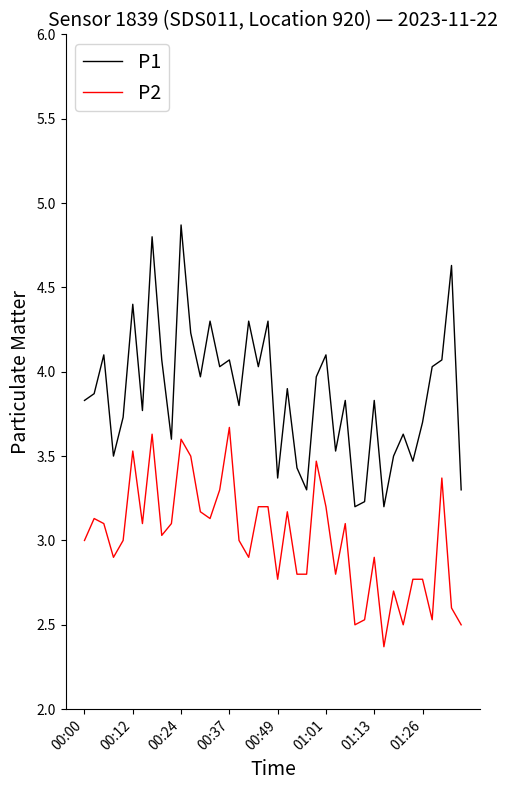

What is the difference between the maximum and minimum values in the P1 series?

1.7